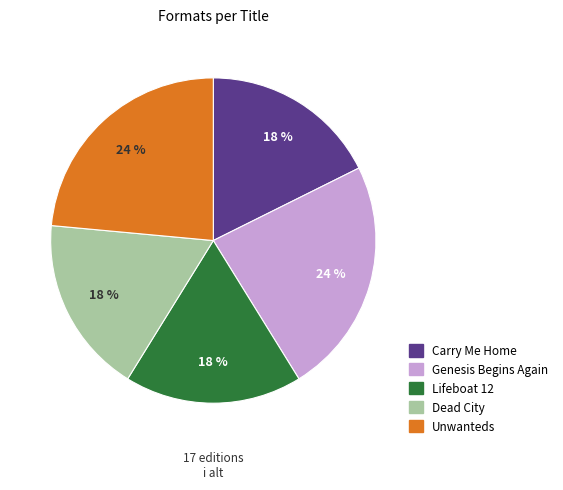

What percentage is the Genesis Begins Again slice, to the nearest percent?

24%